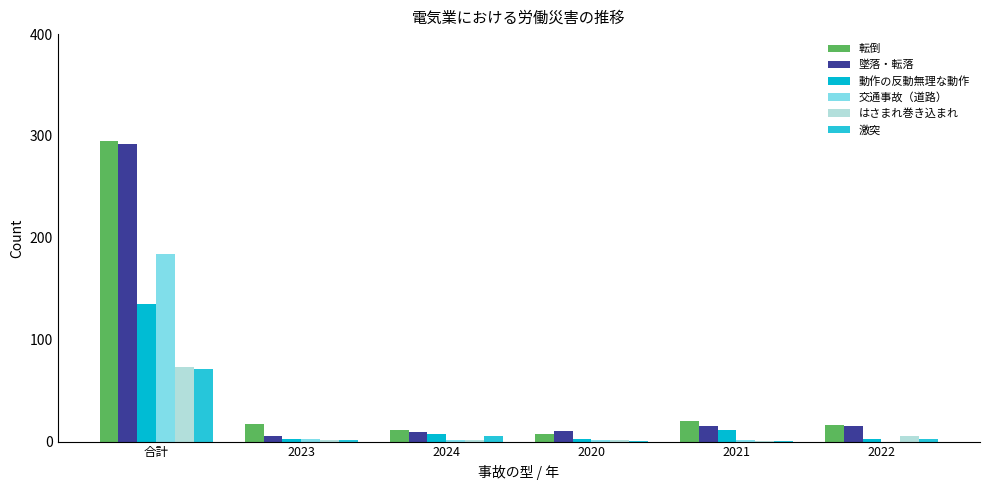

Is the value of はさまれ巻き込まれ at 2022 greater than the value of 交通事故（道路） at 2024?

Yes